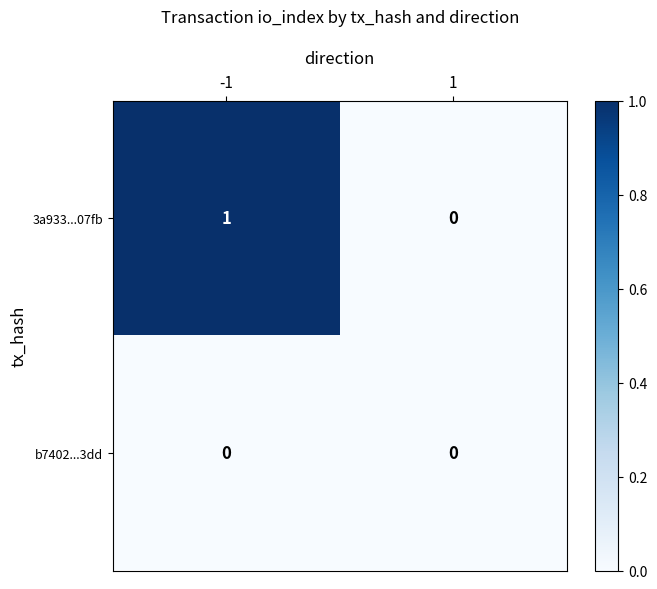

Reading left to right, transcribe all the data shown in this chart.

3a933...07fb: 1	0
b7402...3dd: 0	0